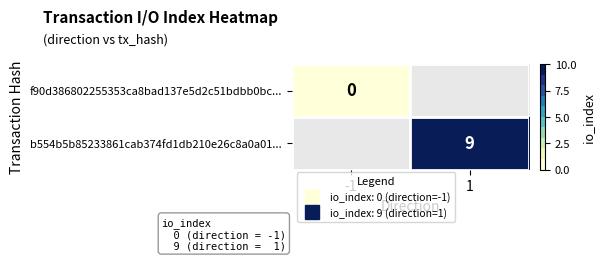

List the labels in order of b554b5b85233861cab374fd1db210e26c8a0a01... value, largest first.

-1, 1